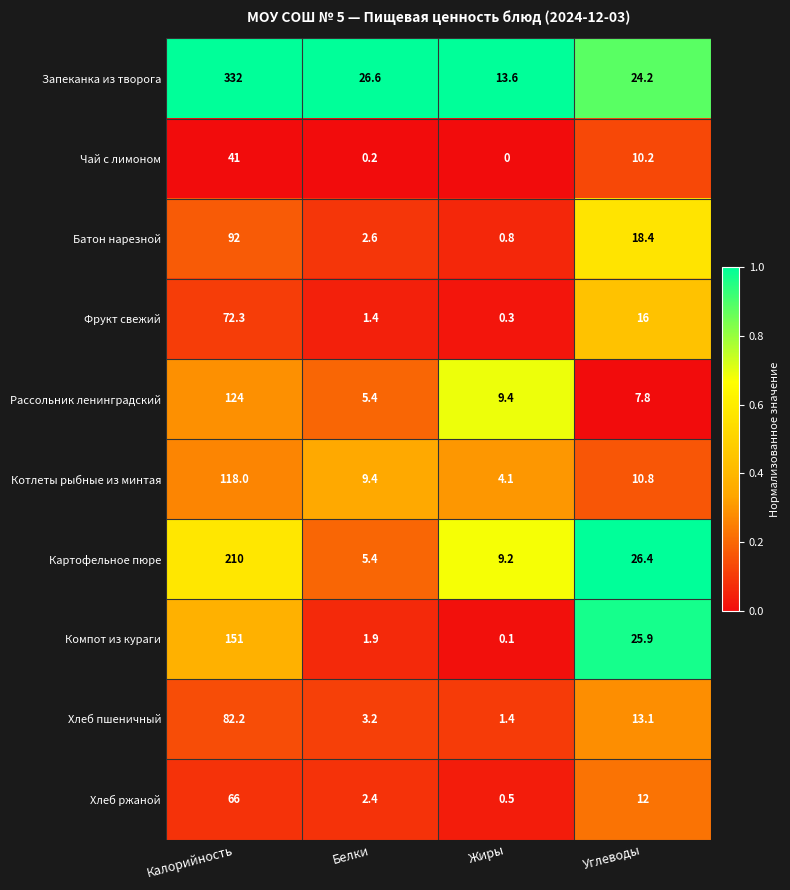

What is the difference between the highest and lowest values at Белки?

26.4